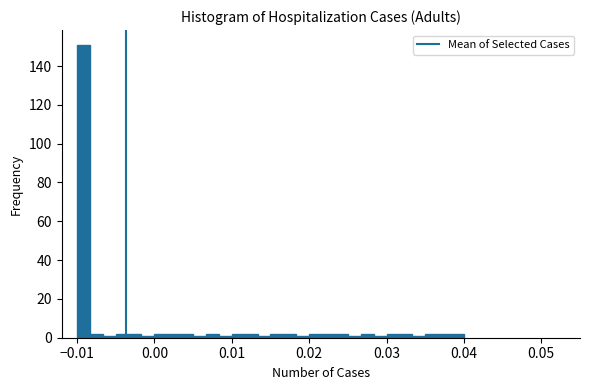

Read against the x-axis, roughly where is the centre of the tallest bar?

-0.009